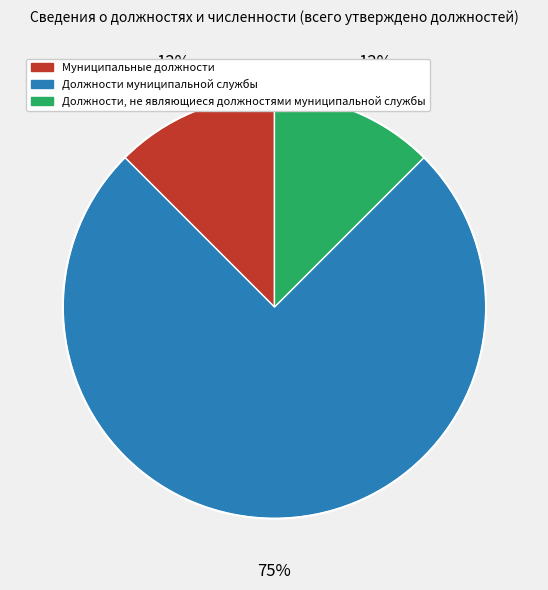

The Муниципальные должности slice represents 23% of the pie. True or false?

False